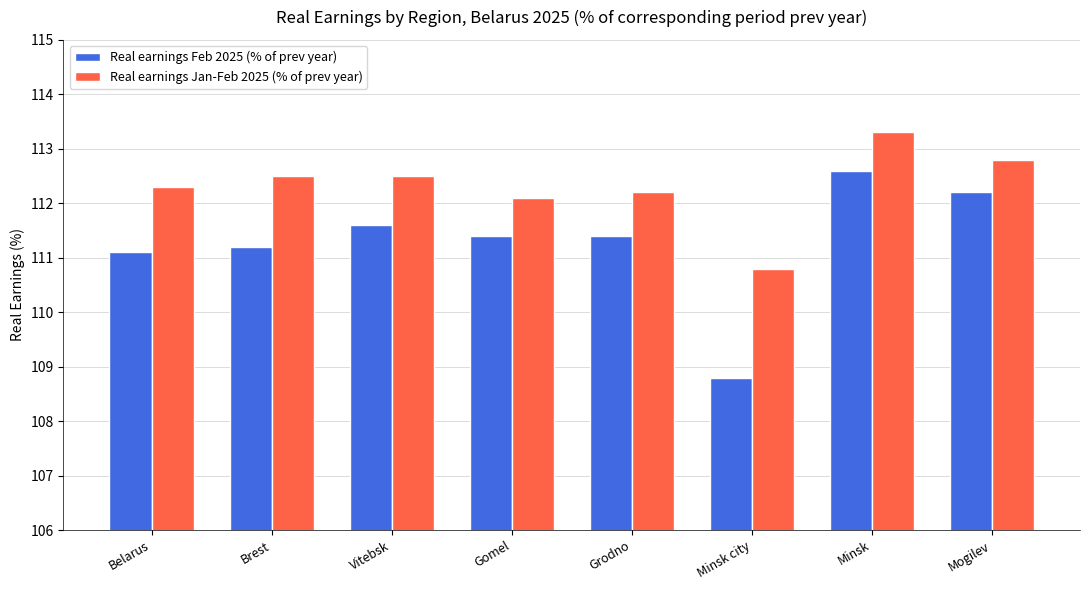

What is the label of the 7th bar from the left?

Minsk